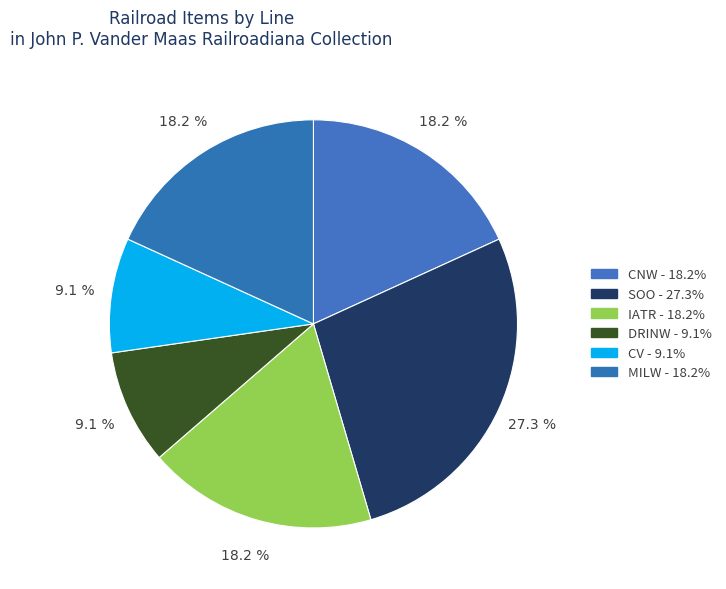

Is there any slice that represents more than half of the pie?

No